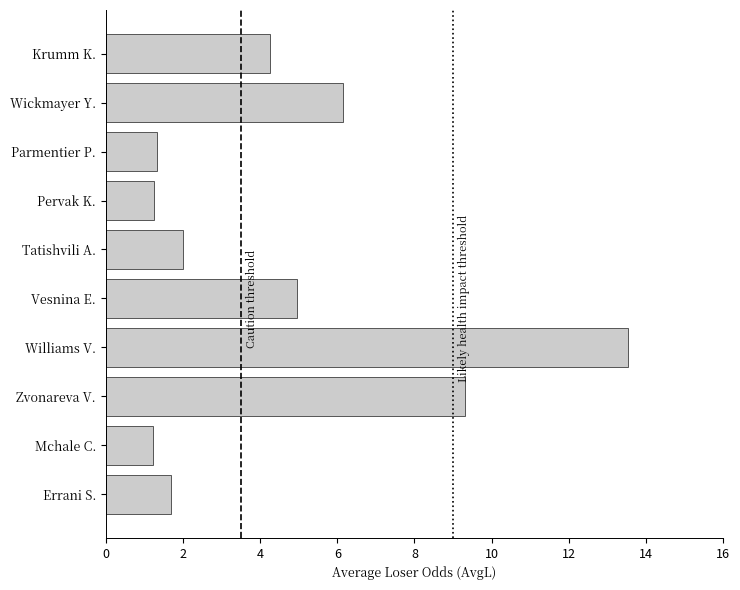

At which label is the value closest to 7?

Wickmayer Y.